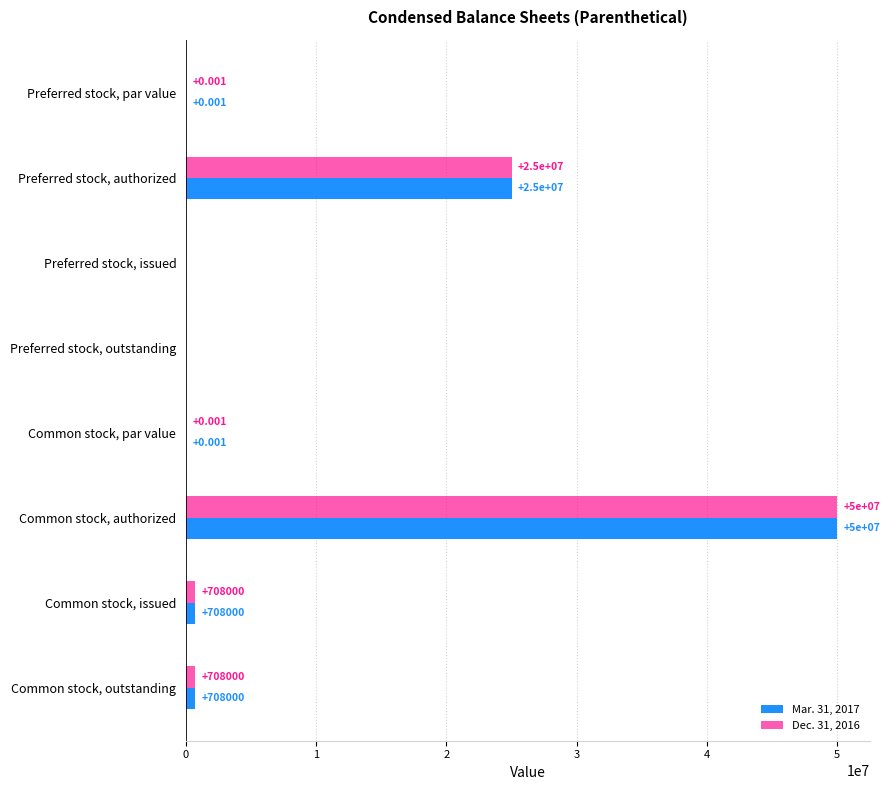

Which label corresponds to the largest value in the chart?

Common stock, authorized